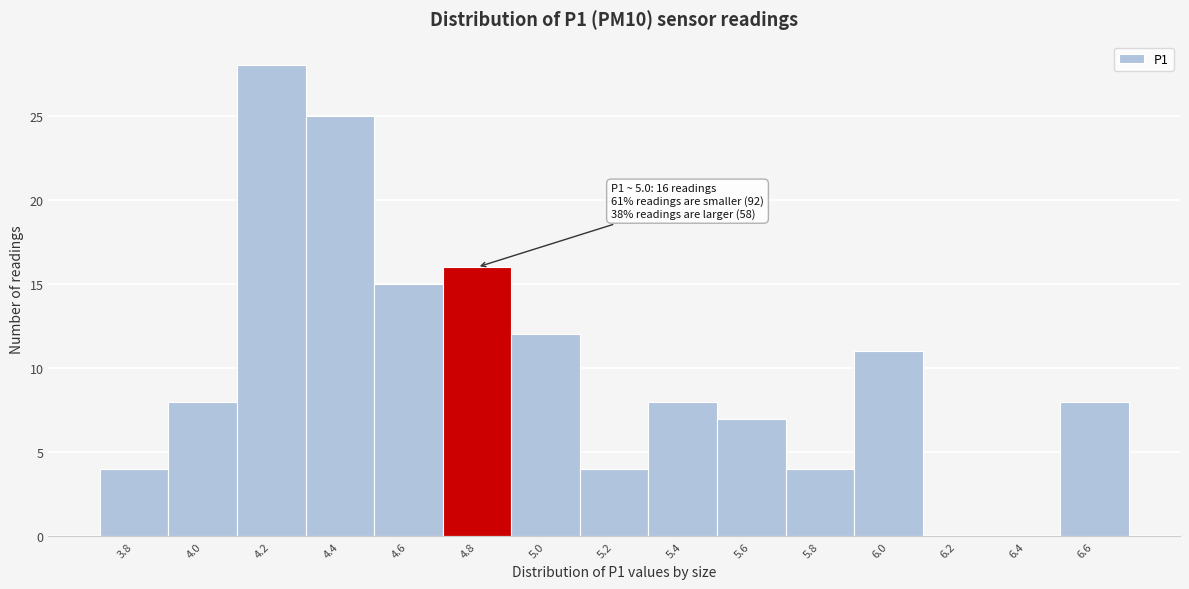

Reading right to left, list all the values displayed in this chart.

6.6=8	6.4=0	6.2=0	6.0=11	5.8=4	5.6=7	5.4=8	5.2=4	5.0=12	4.8=16	4.6=15	4.4=25	4.2=28	4.0=8	3.8=4